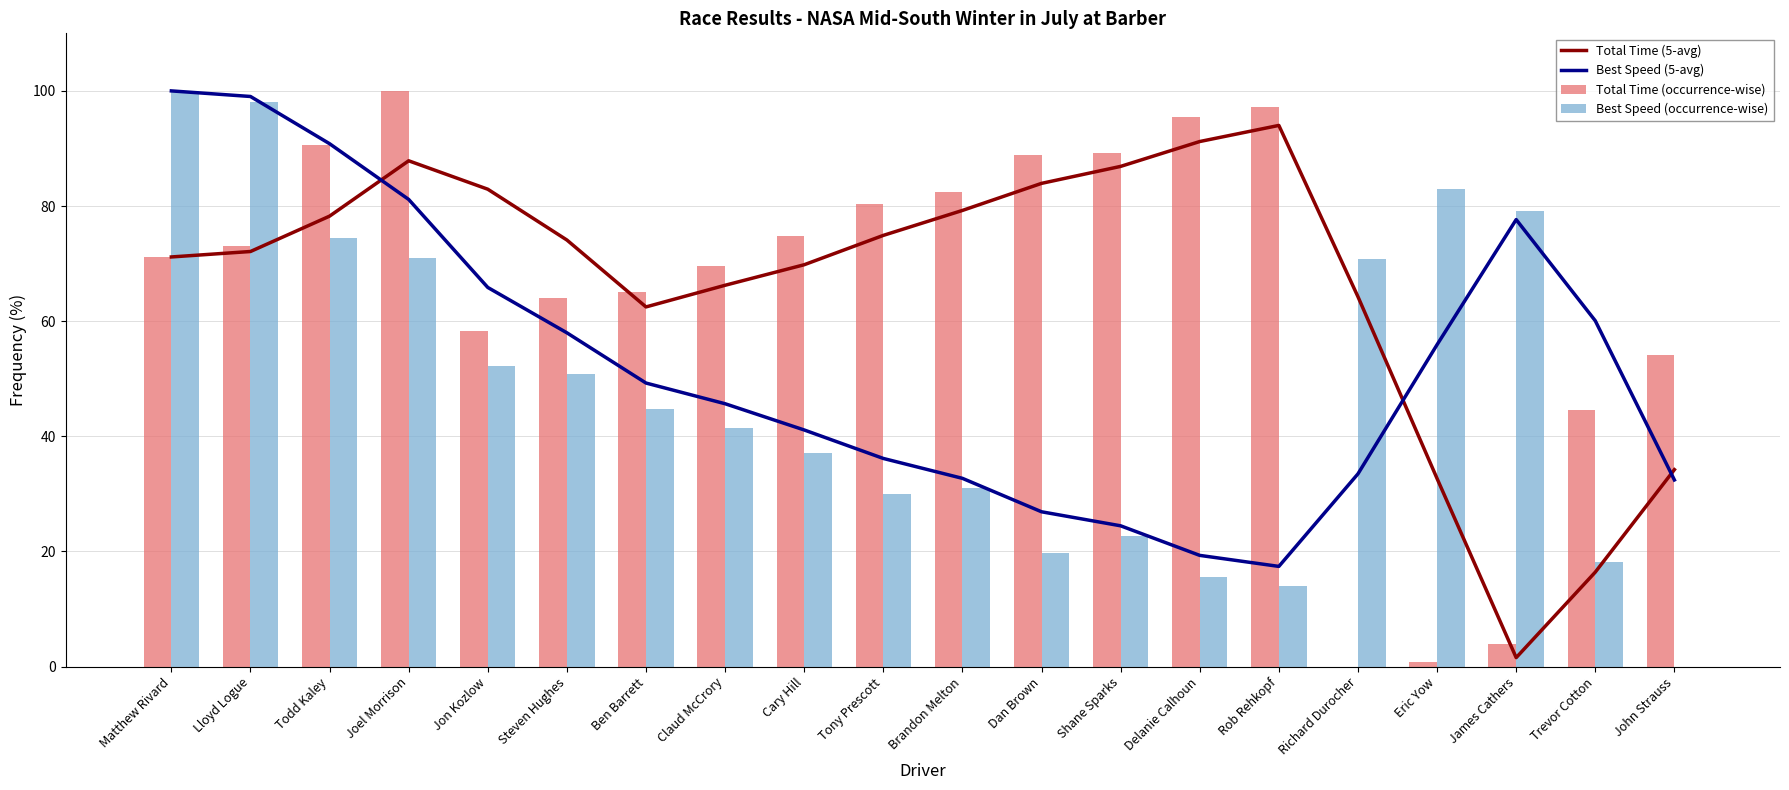

Between Trevor Cotton and Dan Brown, which is larger?

Dan Brown